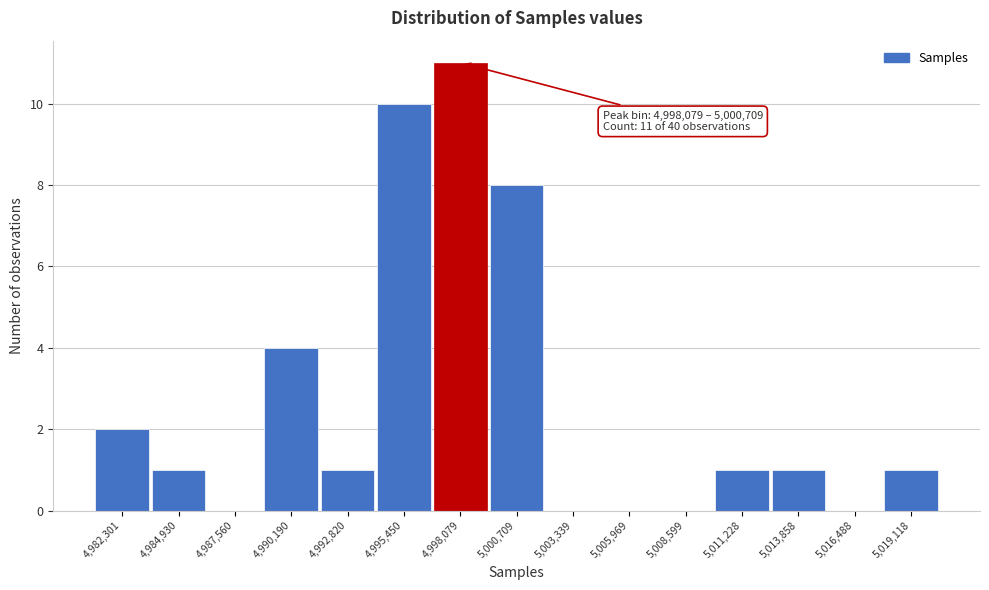

Reading left to right, transcribe all the data shown in this chart.

4,982,301=2	4,984,930=1	4,987,560=0	4,990,190=4	4,992,820=1	4,995,450=10	4,998,079=11	5,000,709=8	5,003,339=0	5,005,969=0	5,008,599=0	5,011,228=1	5,013,858=1	5,016,488=0	5,019,118=1